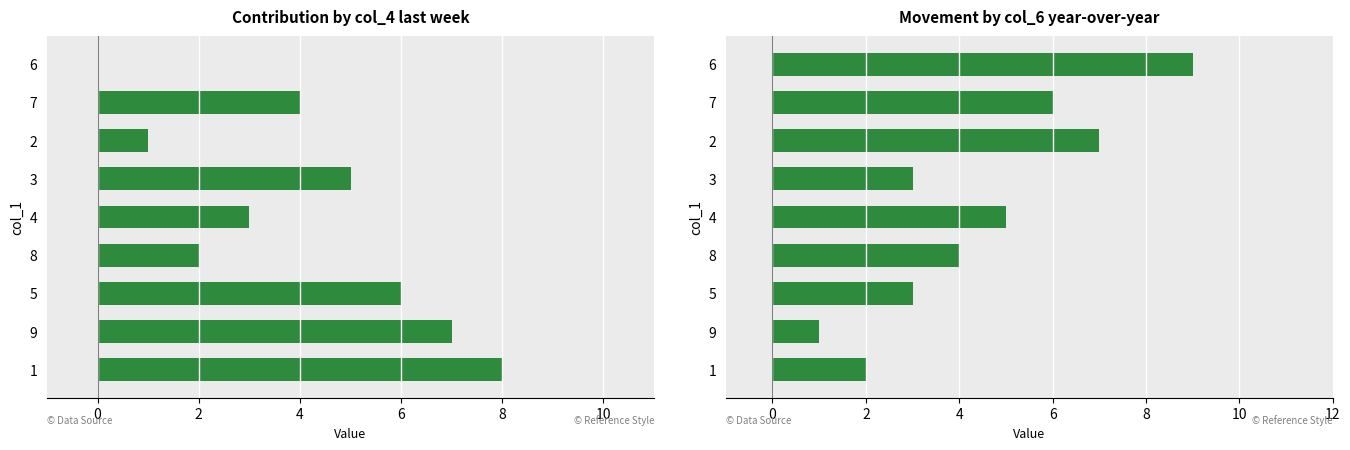

Which series has the largest total across all categories?

col_6